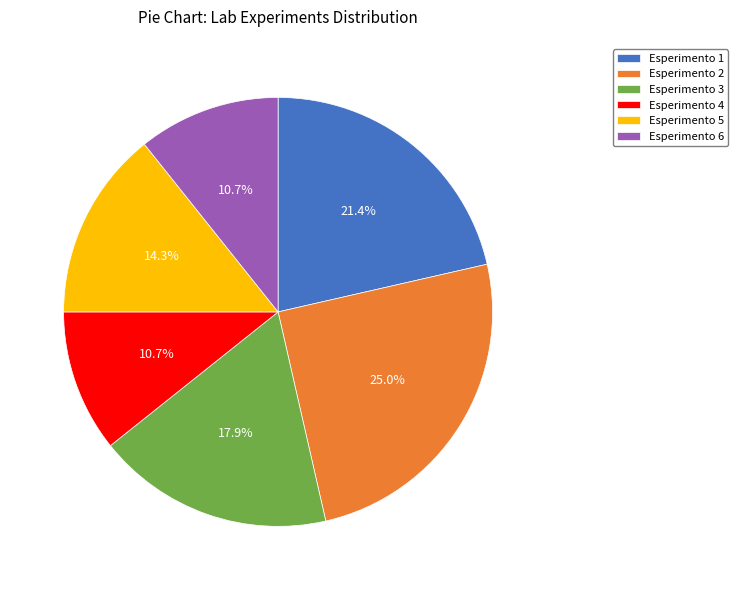

To the nearest percent, what is the average slice percentage?

17%